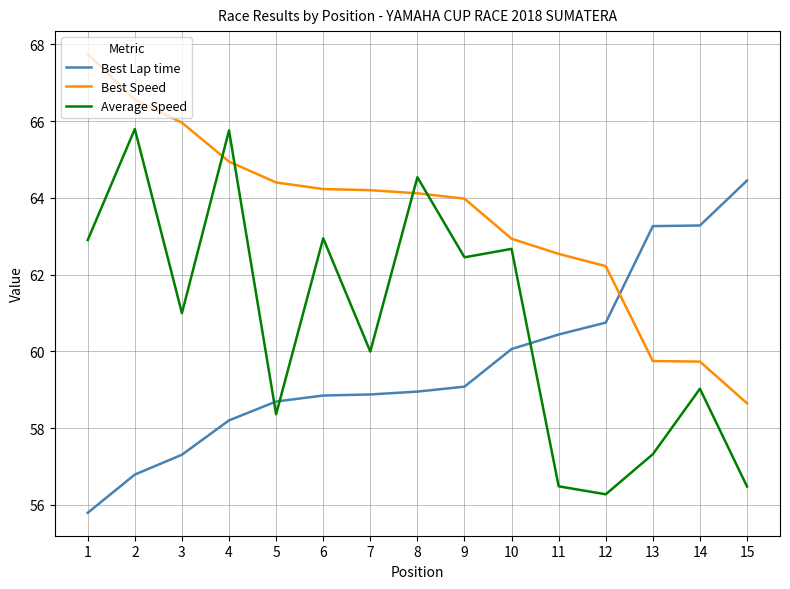

What is the greatest value displayed?

67.7